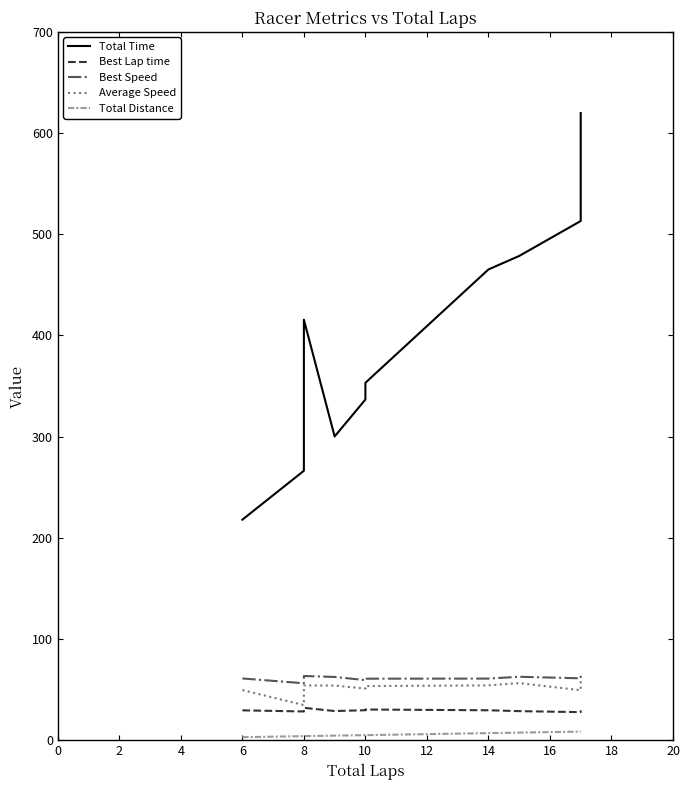

Where is Best Lap time nearest to the value 29?

6